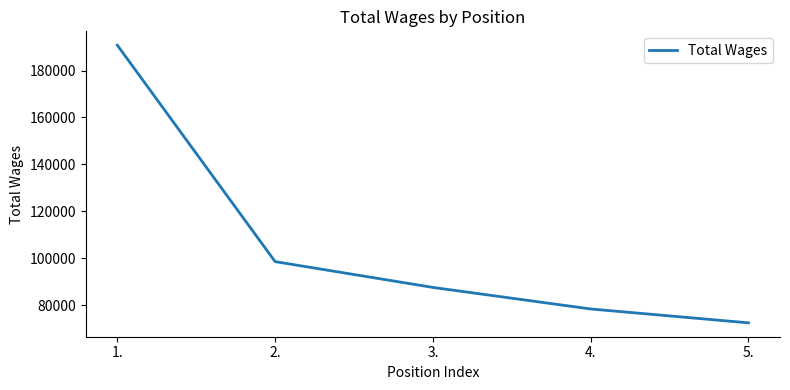

What is the sum of all values?

527988